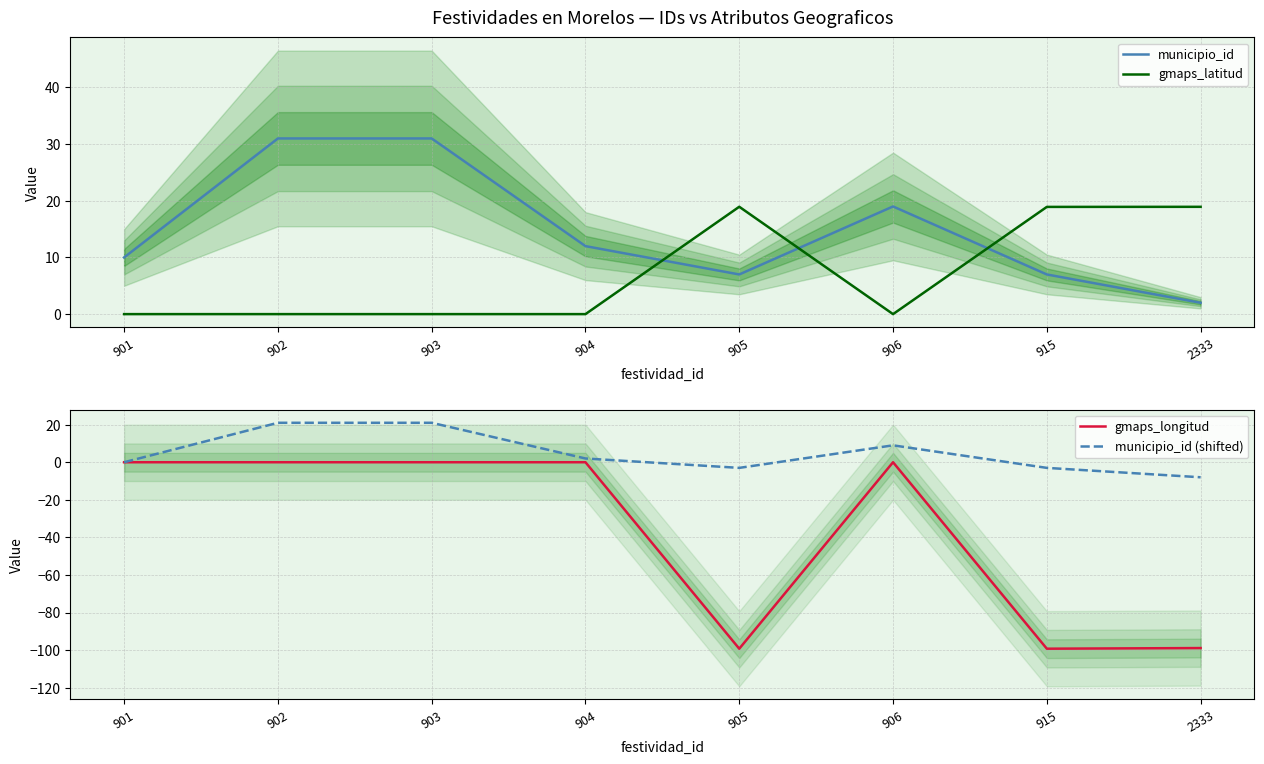

Reading left to right, transcribe all the data shown in this chart.

municipio_id: 10.0	31.0	31.0	12.0	7.0	19.0	7.0	2.0
gmaps_latitud: 0.0	0.0	0.0	0.0	18.9	0.0	18.9	18.9
gmaps_longitud: 0.0	0.0	0.0	0.0	-99.2	0.0	-99.2	-98.9
municipio_id (shifted): 0.0	21.0	21.0	2.0	-3.0	9.0	-3.0	-8.0